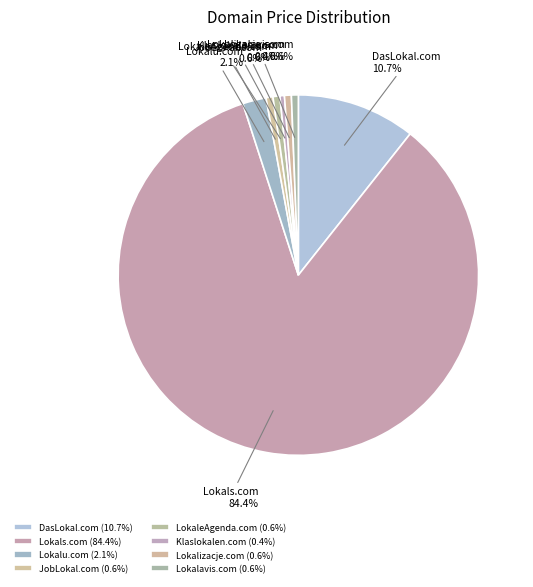

To the nearest percent, what percentage of the pie is Lokalavis.com?

1%